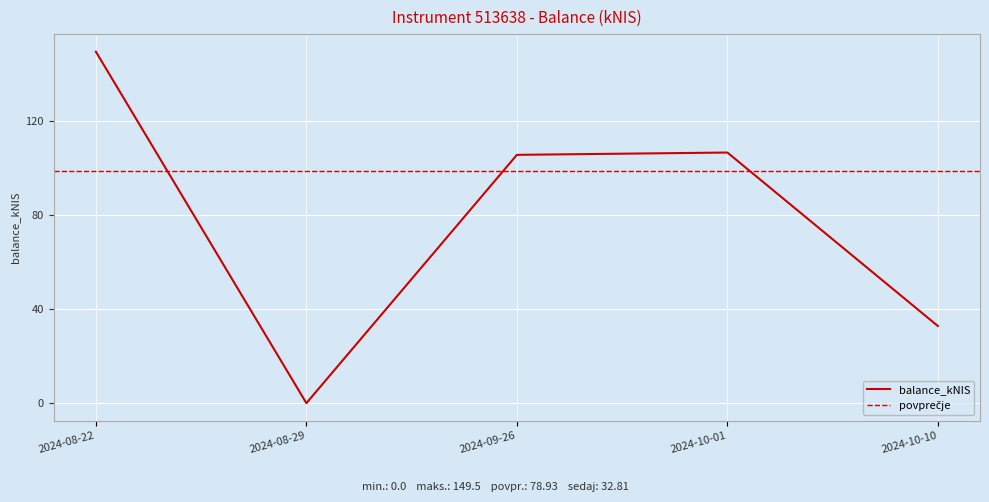

Count the number of categories in the chart.

5